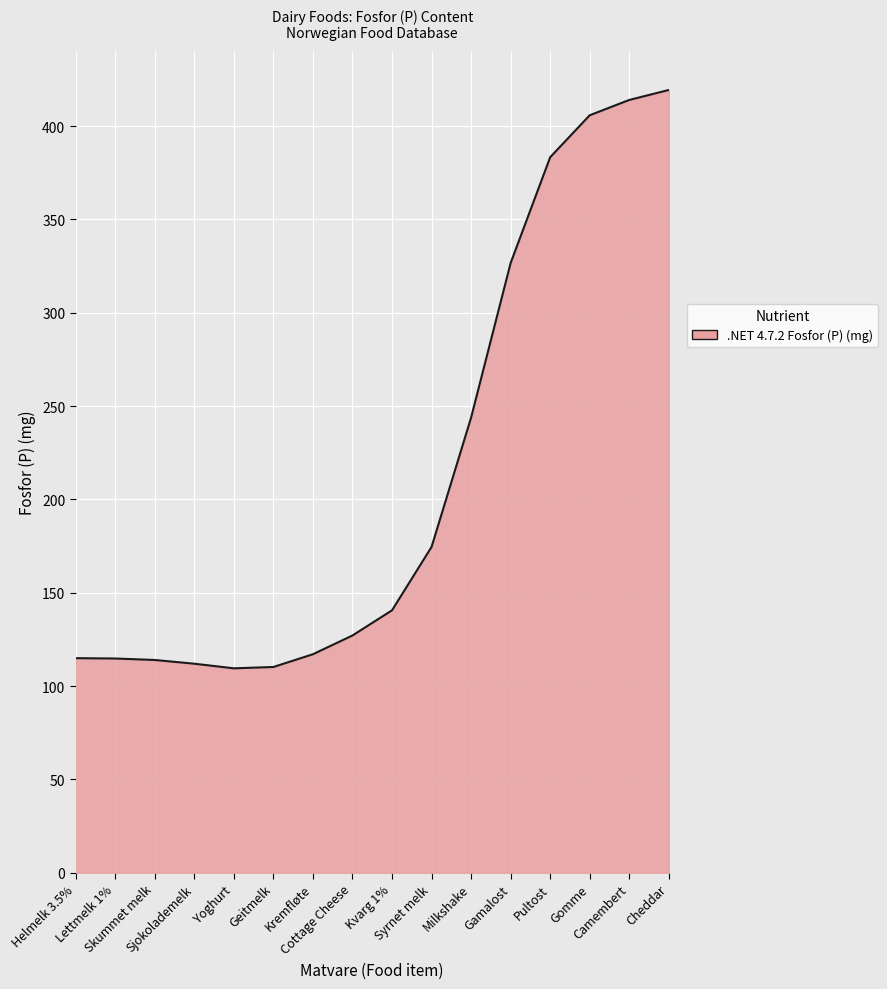

How many series are shown in this chart?

1